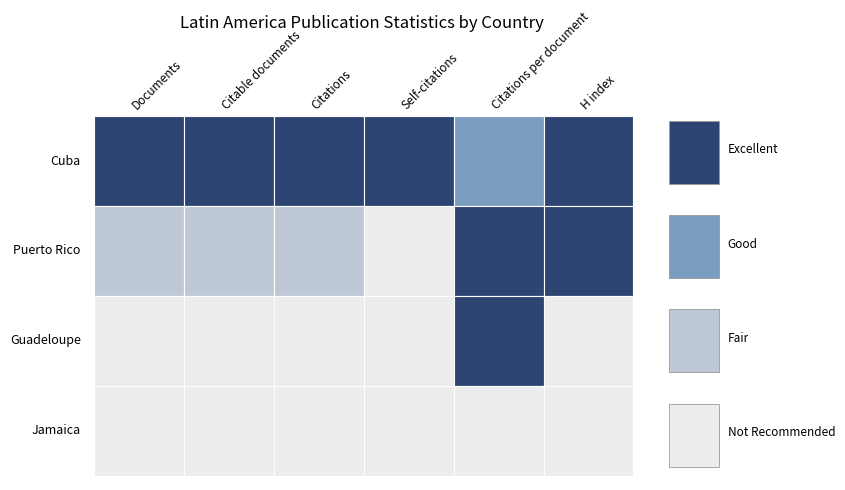

What is the difference between the second highest and minimum values in the Jamaica series?

5.0